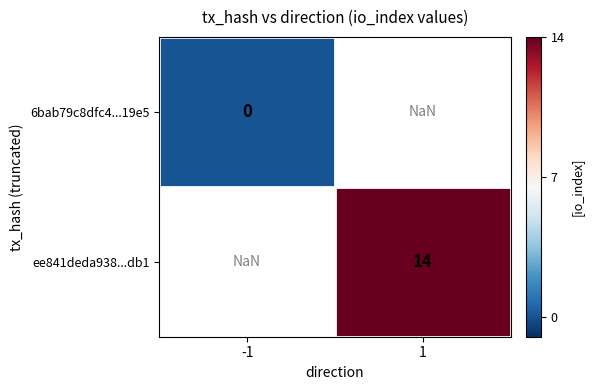

What value does the ee841deda938...db1 series have at 1?

14.0